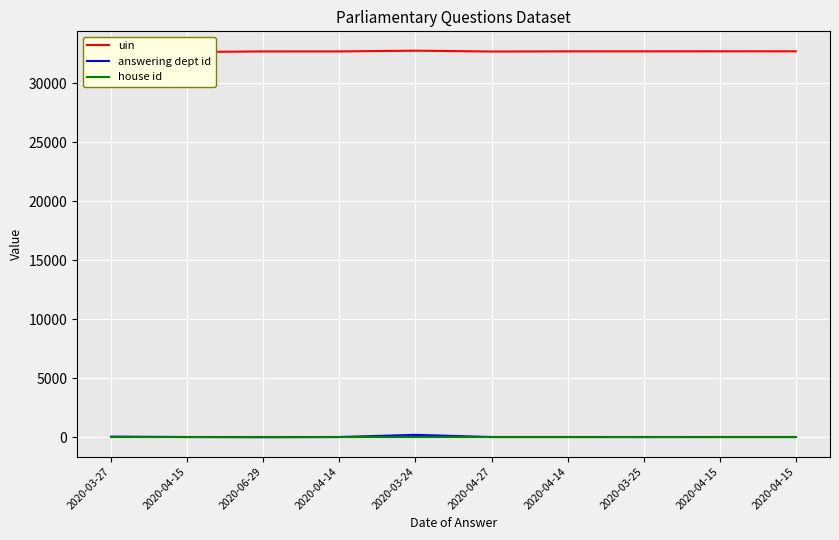

True or false: uin and house id intersect in this chart.

False